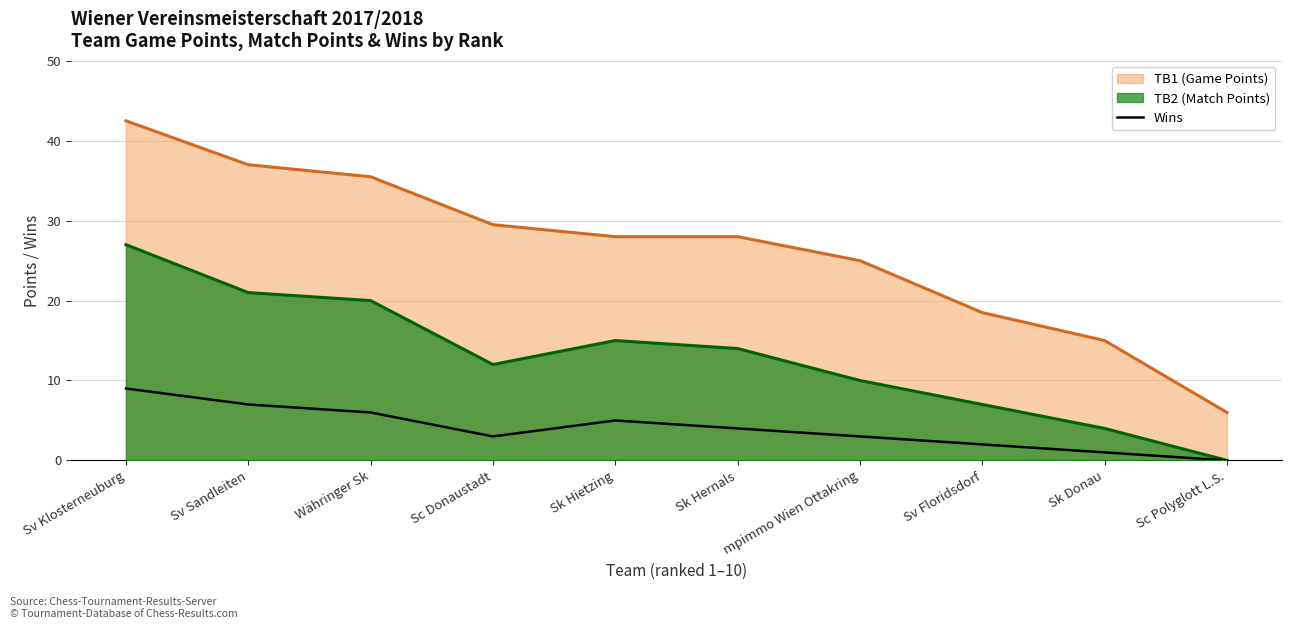

The value of TB2 (Match Points) at Sk Hietzing is 3.9. True or false?

False